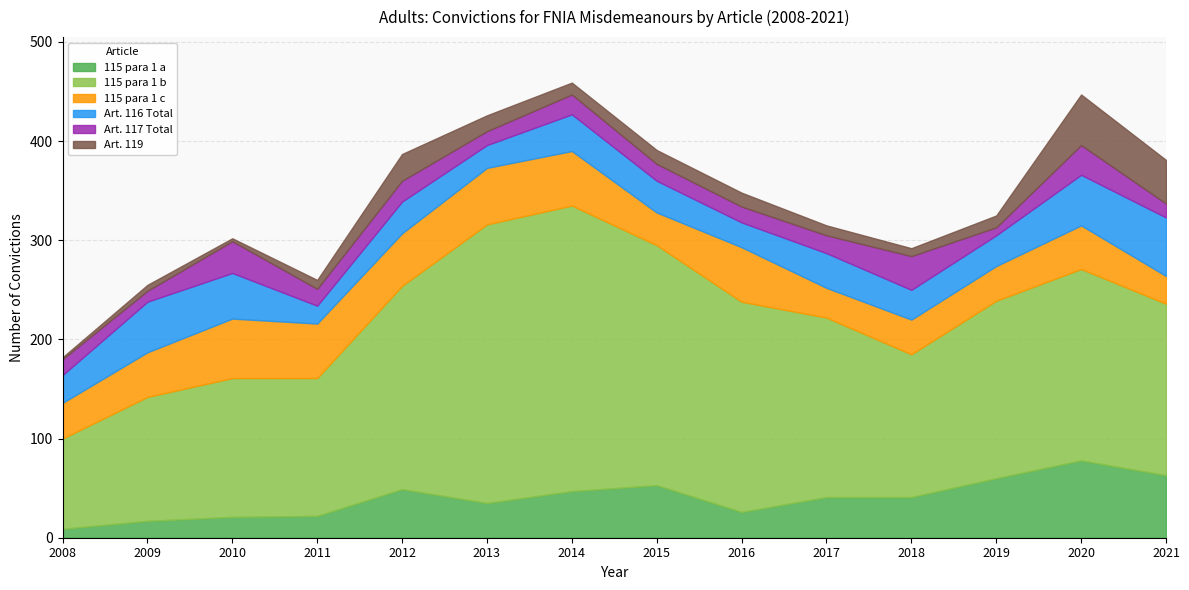

Where is the first local maximum for 115 para 1 a?

2012